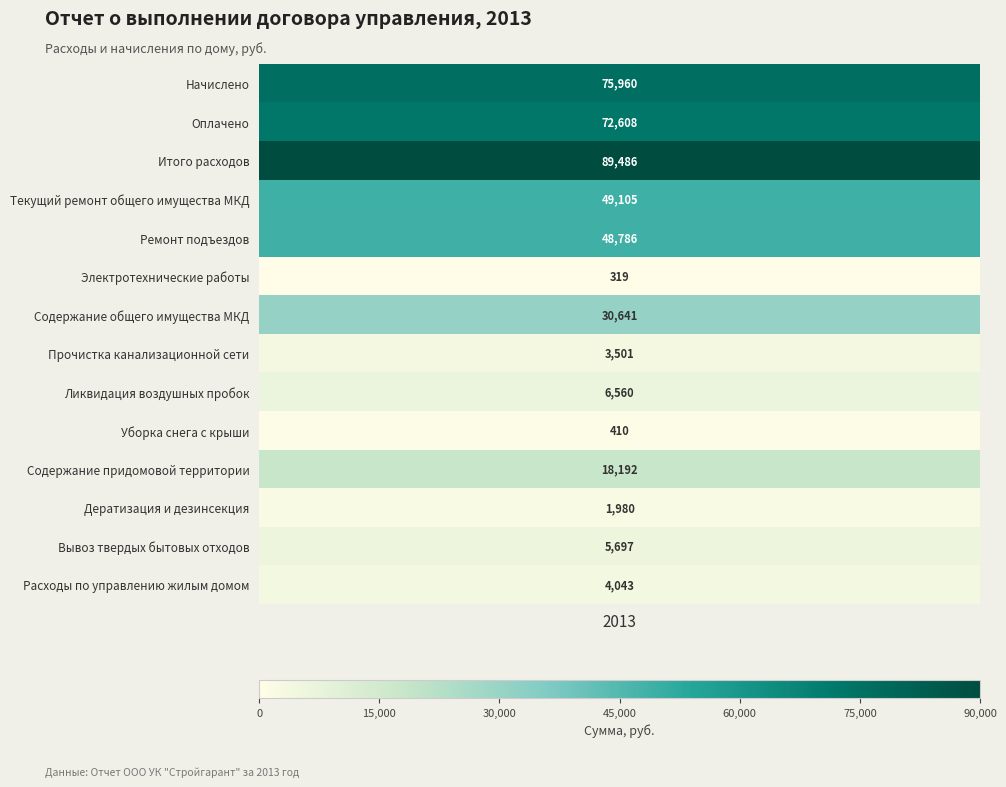

Where is the data nearest to the value 44902?

Ремонт подъездов